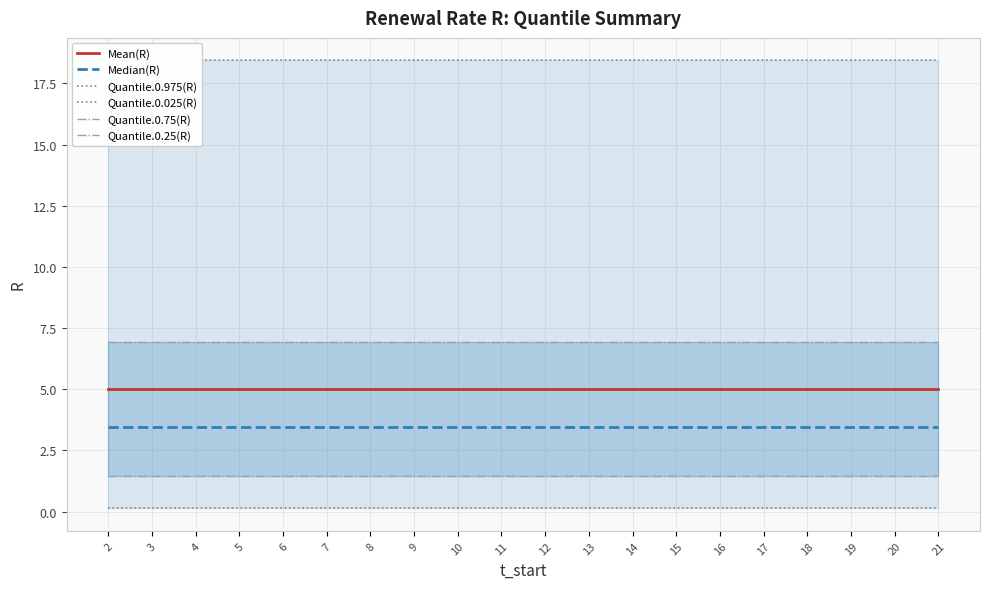

Which label corresponds to the largest value in the chart?

2